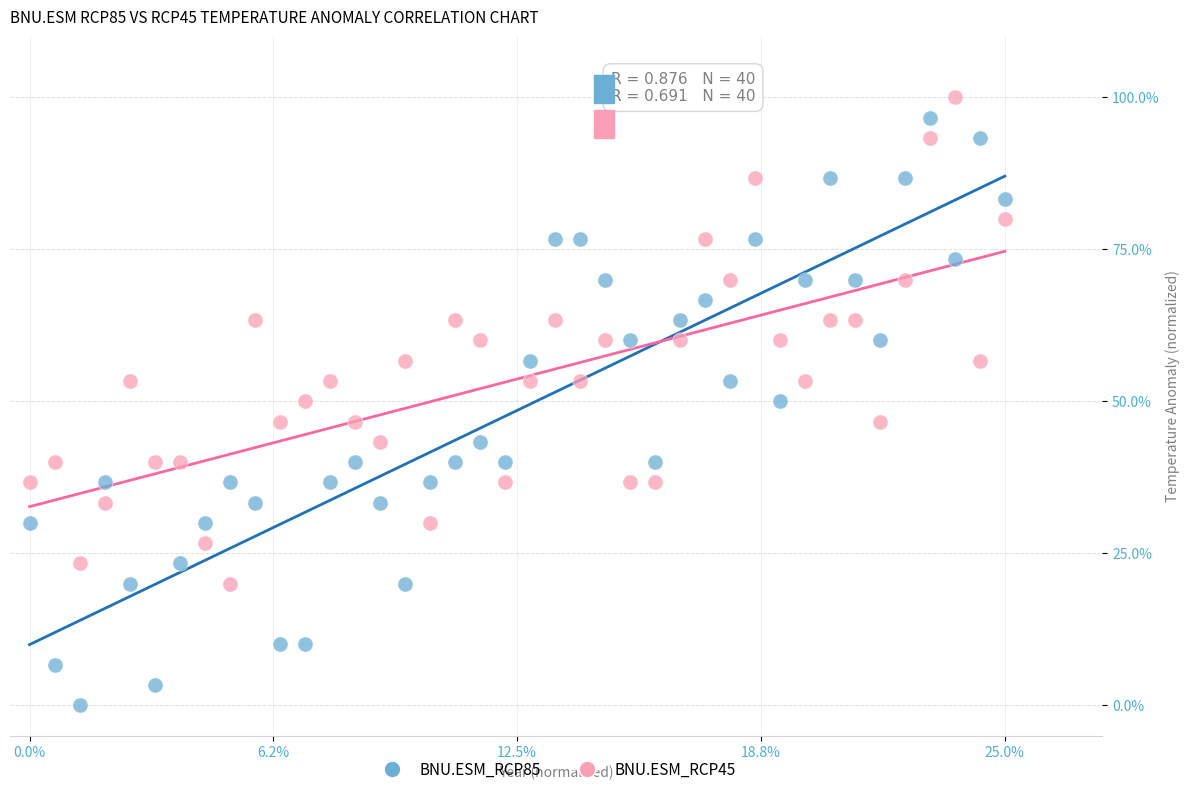

Which series has the widest spread of Y values?

BNU.ESM_RCP85